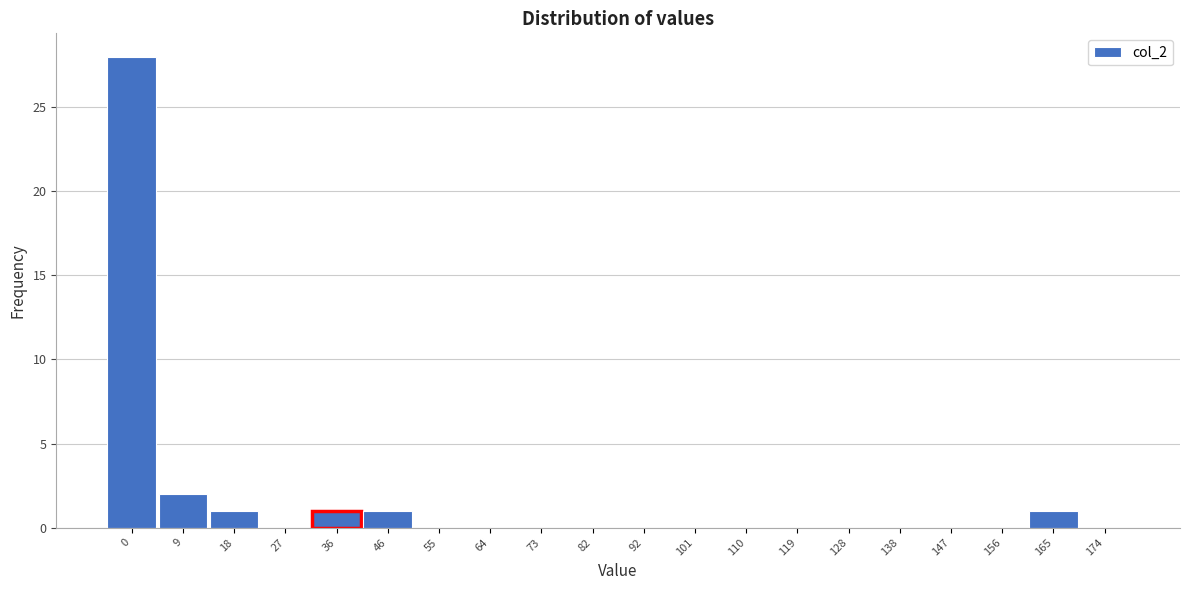

Reading left to right, transcribe all the data shown in this chart.

0=28	9=2	18=1	27=0	36=1	46=1	55=0	64=0	73=0	82=0	92=0	101=0	110=0	119=0	128=0	138=0	147=0	156=0	165=1	174=0